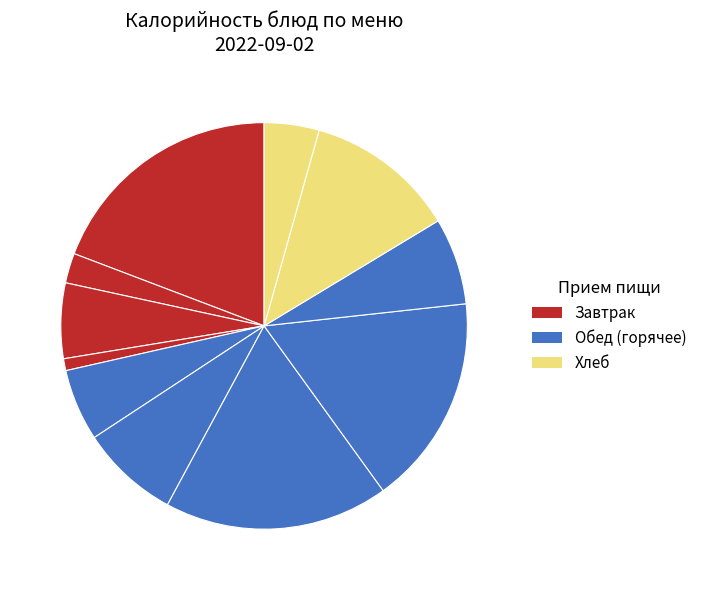

How many segments does this pie chart have?

11